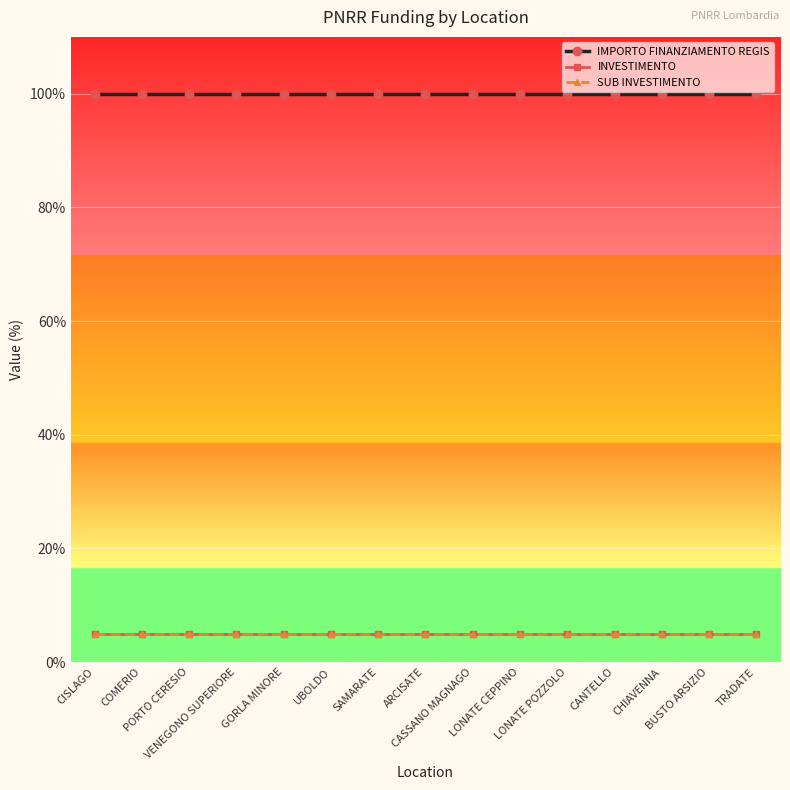

What is the spread (max minus min) of values at ARCISATE?

95